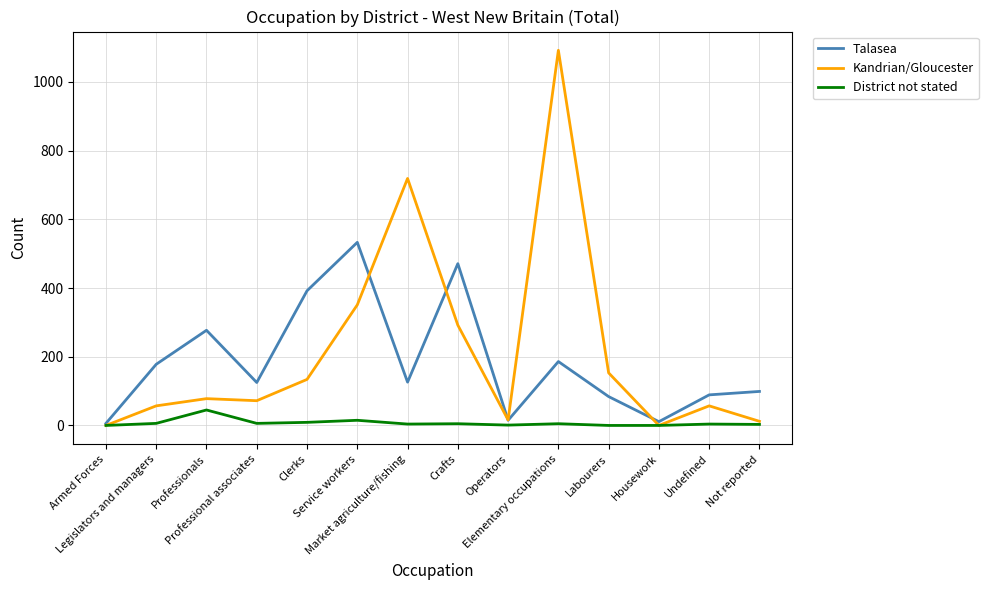

What is the highest value of the Kandrian/Gloucester series?

1092